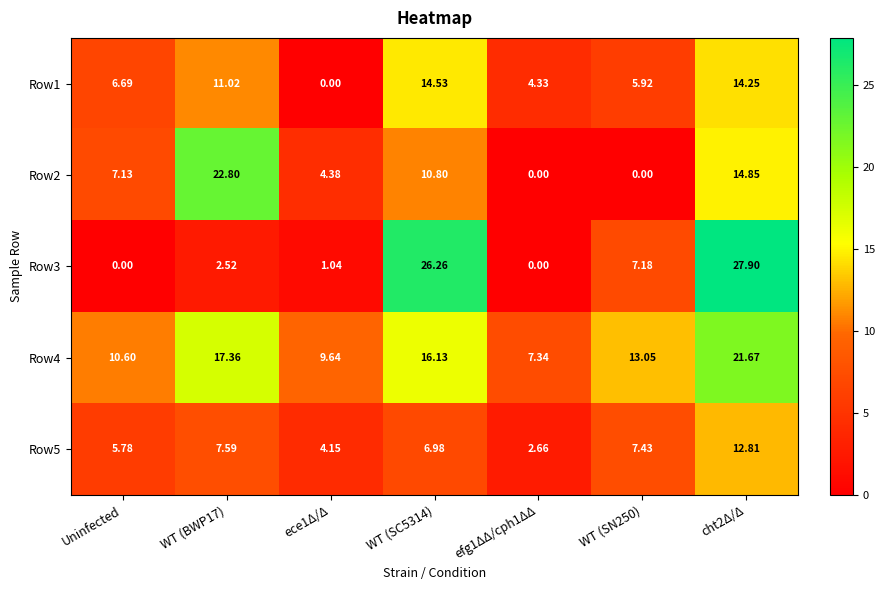

How many data points in Row5 are above 6?

4